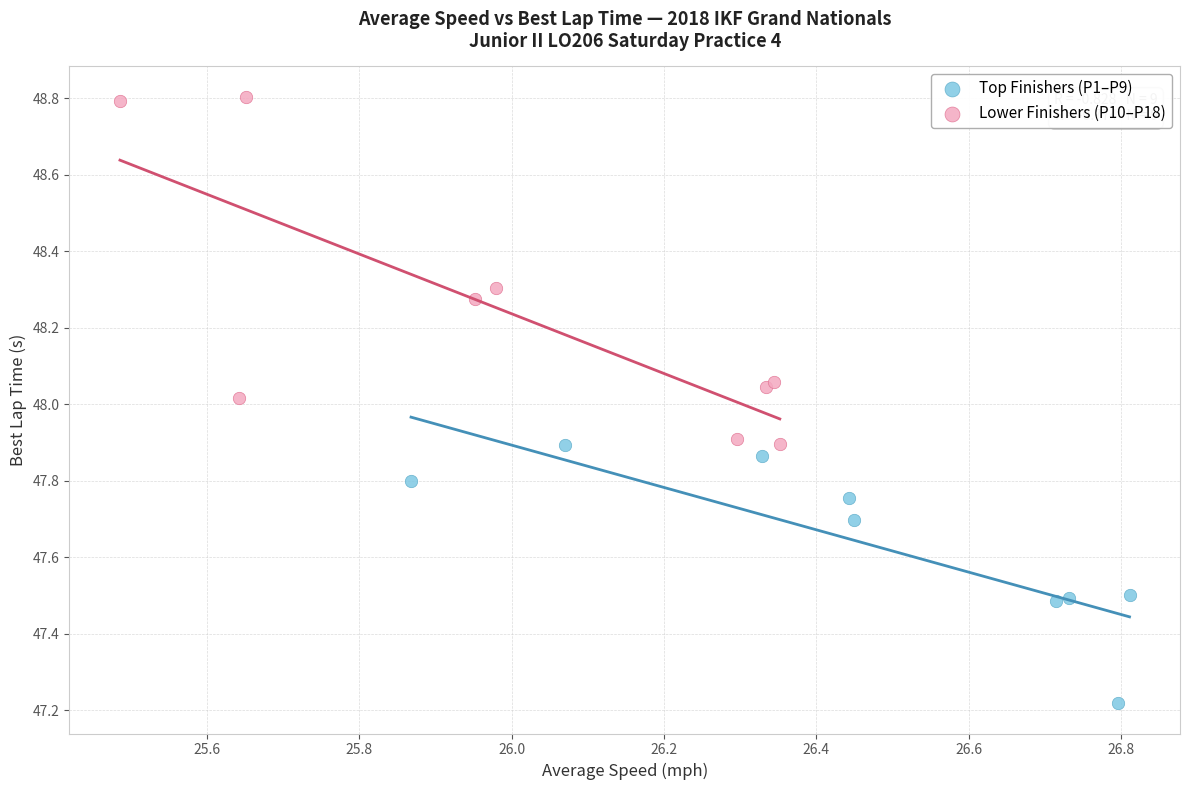

Which series has the widest spread of Y values?

Lower Finishers (P10–P18)